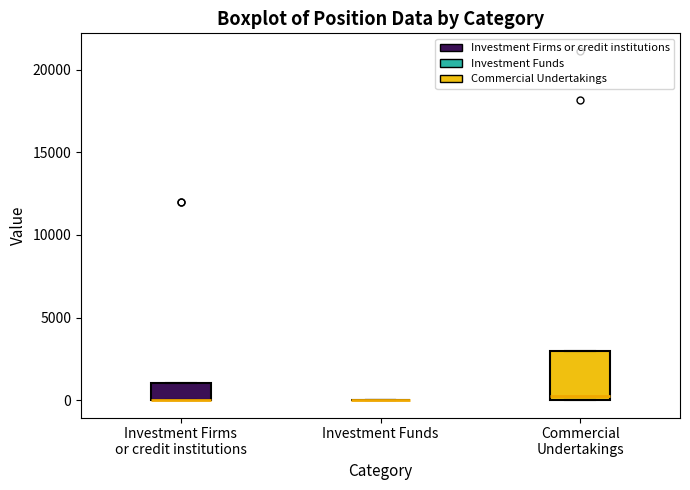

Comparing the boxes themselves (not the whiskers), which one is the tallest?

Commercial Undertakings